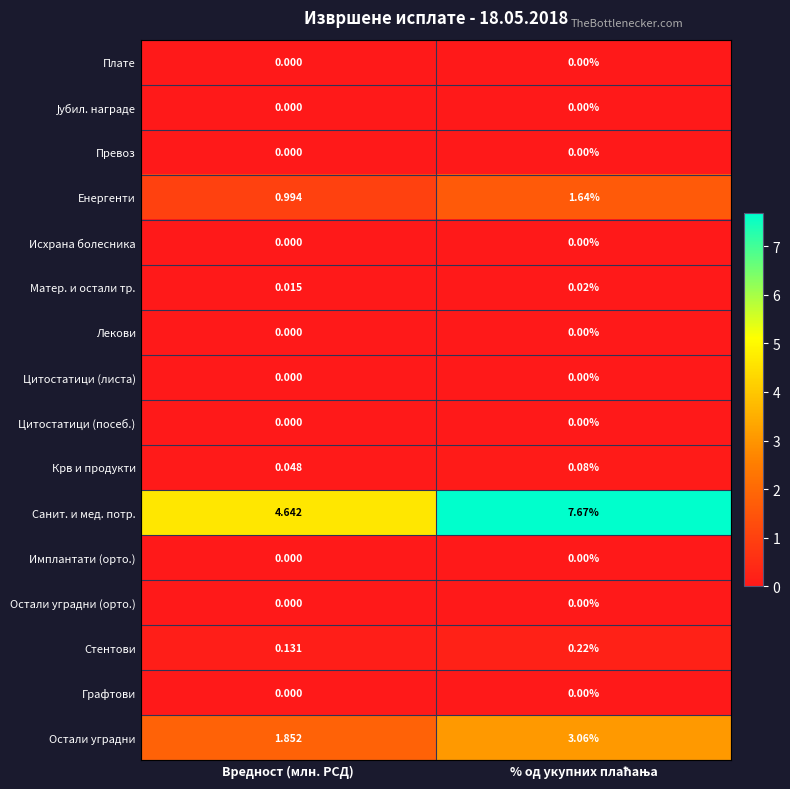

What is the maximum value shown in the chart?

7.7